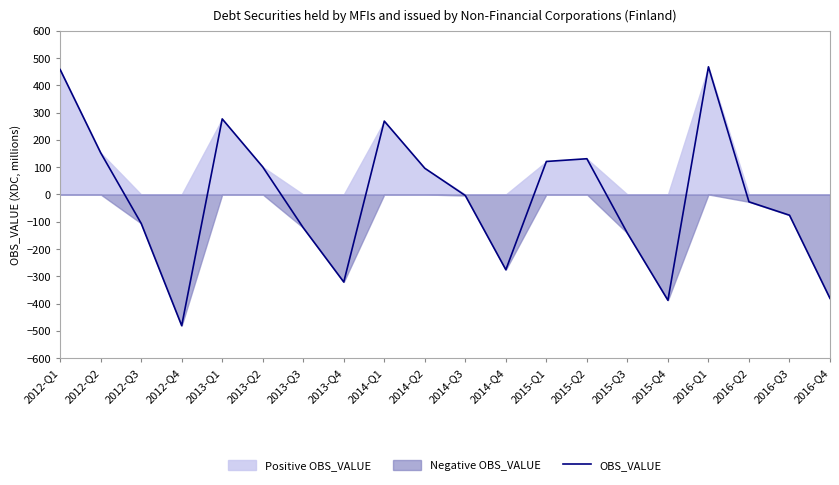

Rank the categories by value from lowest to highest.

2012-Q4, 2015-Q4, 2016-Q4, 2013-Q4, 2014-Q4, 2015-Q3, 2013-Q3, 2012-Q3, 2016-Q3, 2016-Q2, 2014-Q3, 2014-Q2, 2013-Q2, 2015-Q1, 2015-Q2, 2012-Q2, 2014-Q1, 2013-Q1, 2012-Q1, 2016-Q1